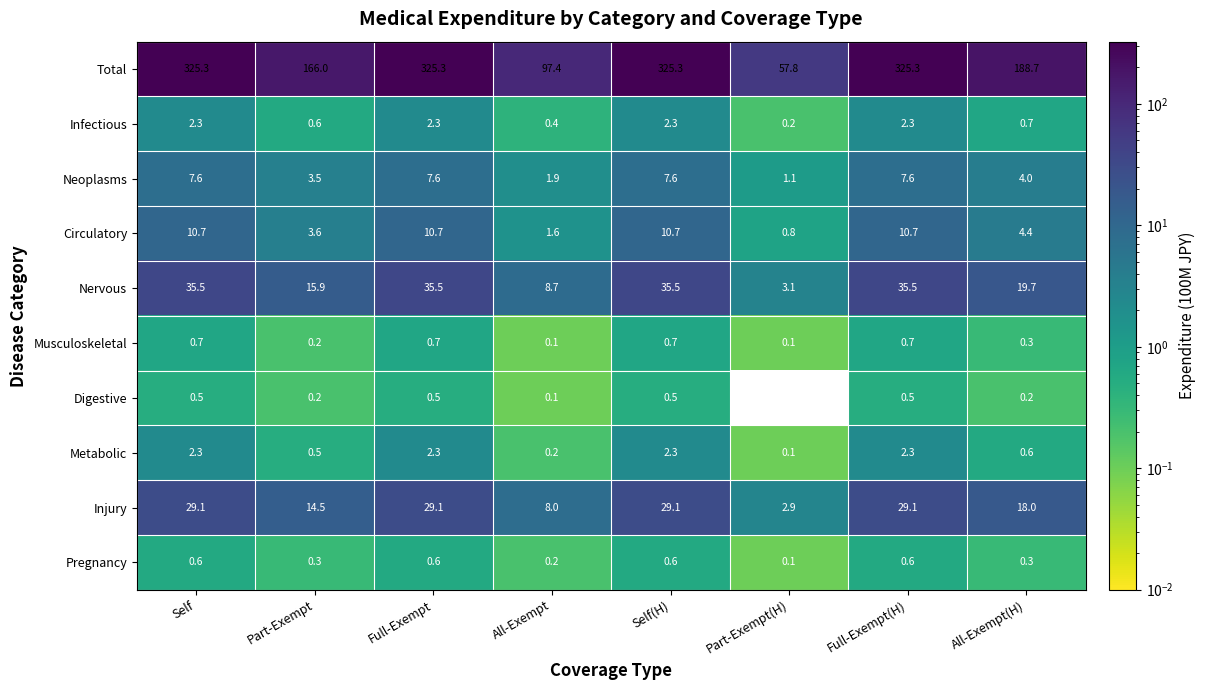

True or false: Total has a value of 325.3 at Self(H).

True